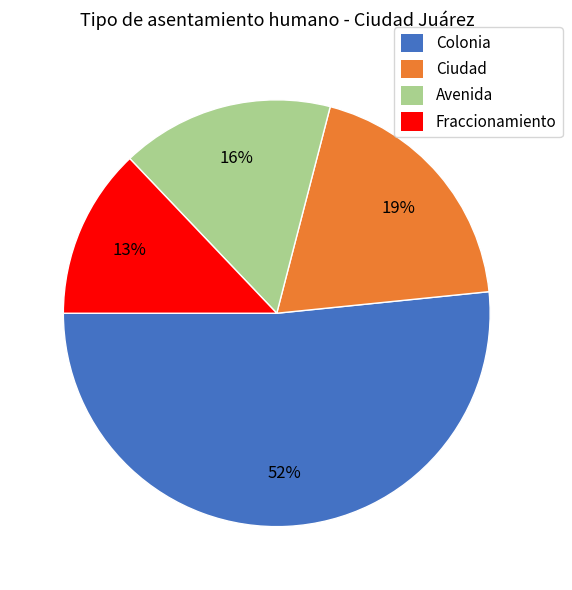

Is it true that Avenida is 16% of the pie?

True